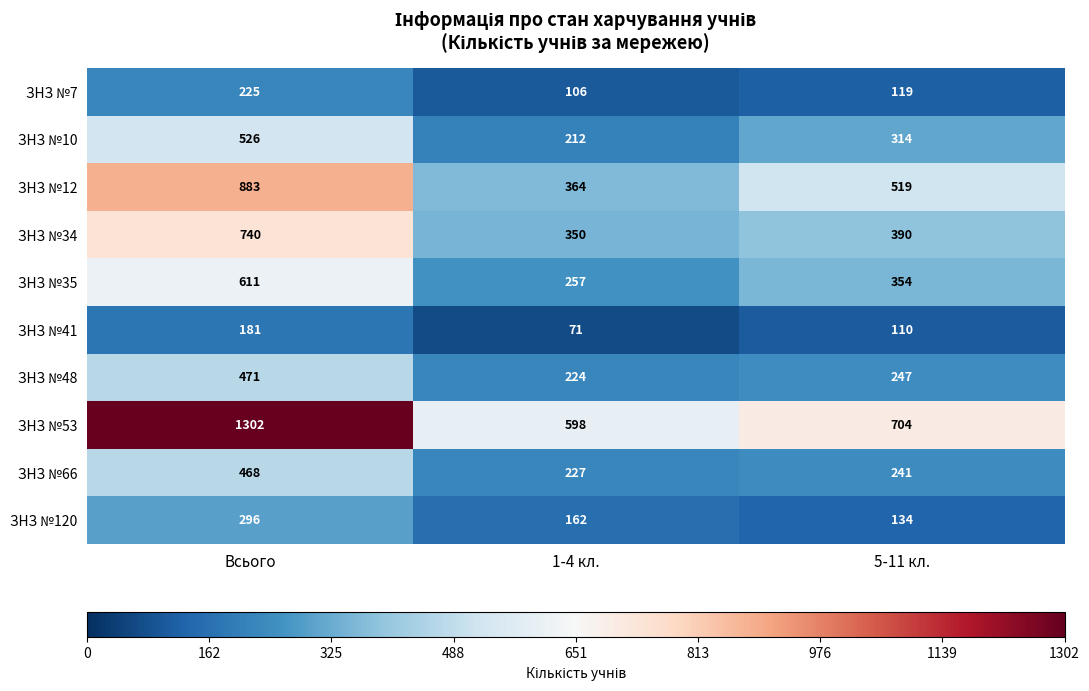

Where is ЗНЗ №12 nearest to the value 623?

5-11 кл.